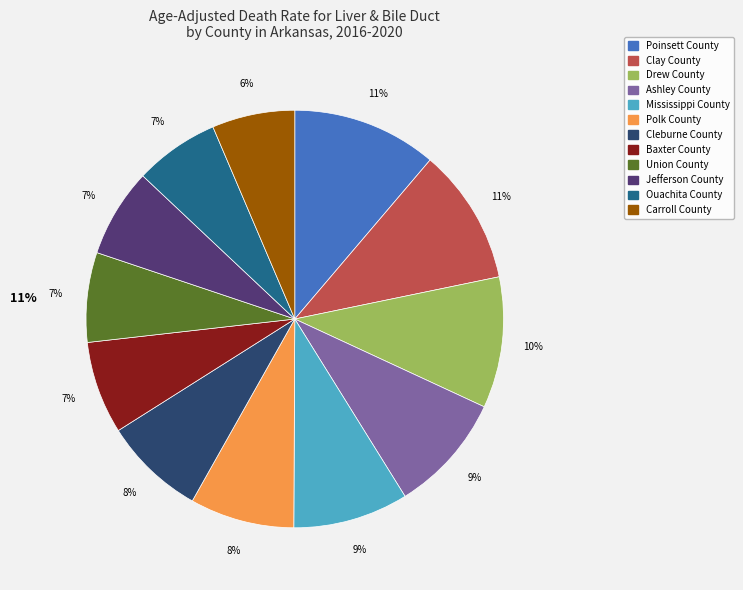

Between Mississippi County and Poinsett County, which is larger?

Poinsett County